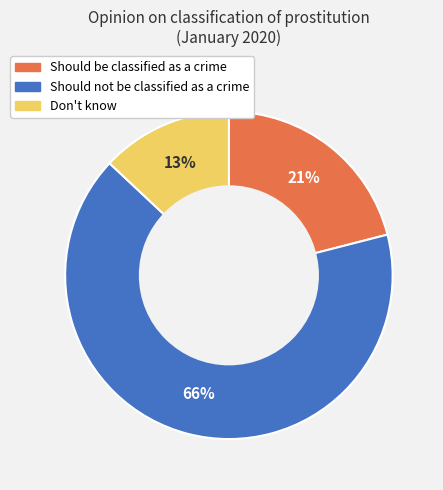

Does Should be classified as a crime account for over 50% of the chart?

No